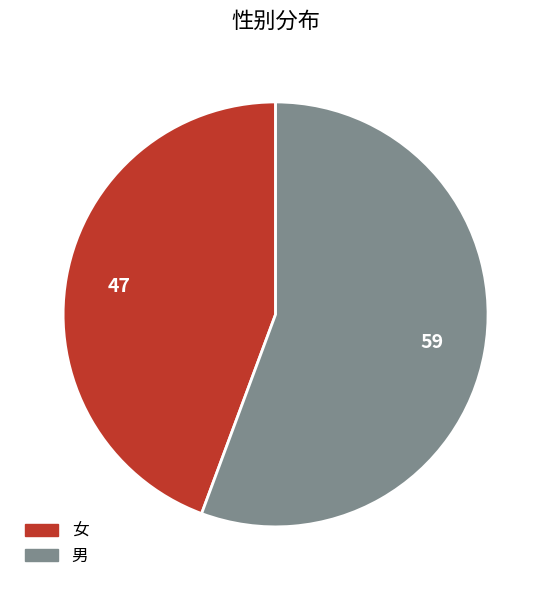

Which category has the biggest portion of the pie?

男